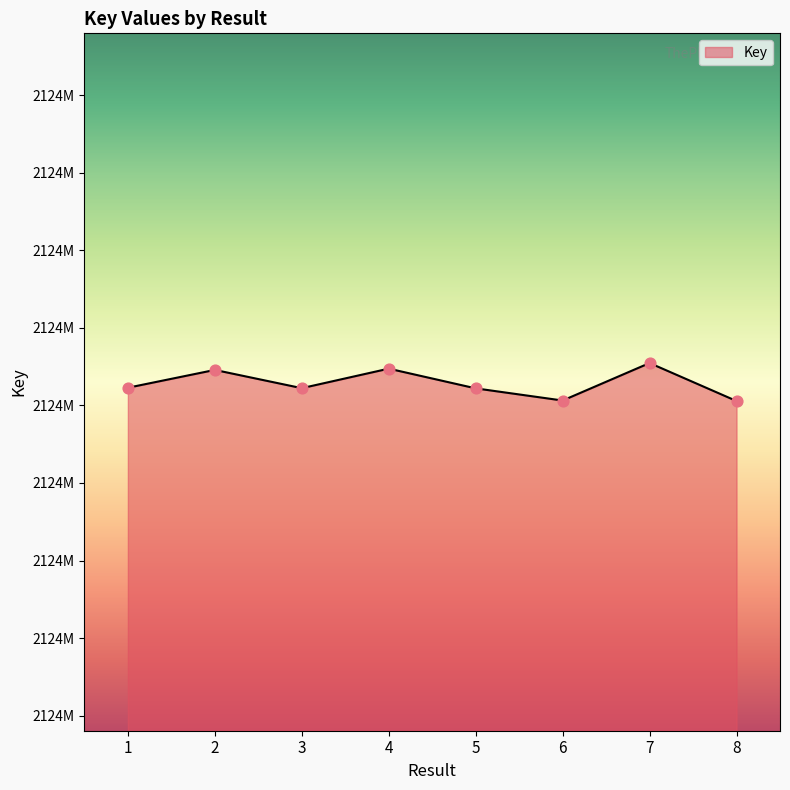

Approximately how many times larger is the value at 7 compared to 1?

1.0